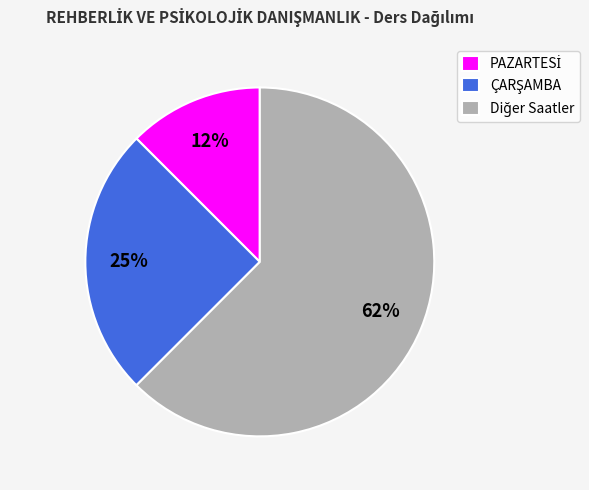

To the nearest percent, what is the average slice percentage?

33%